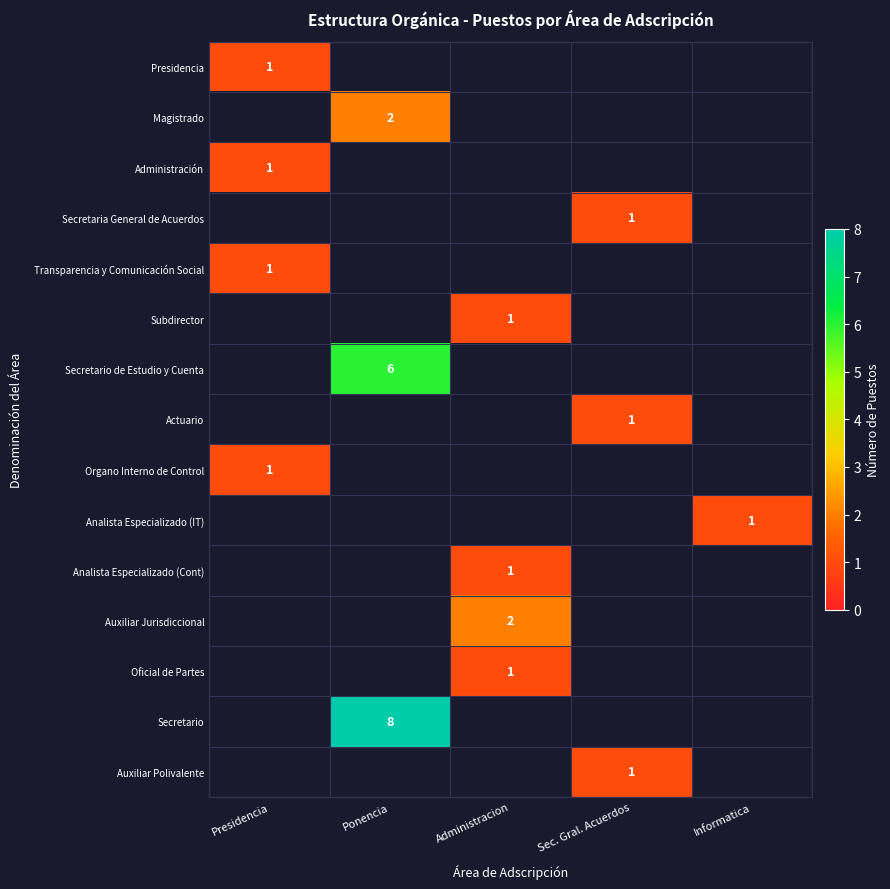

Which has a higher value, Sec. Gral. Acuerdos or Presidencia?

Presidencia